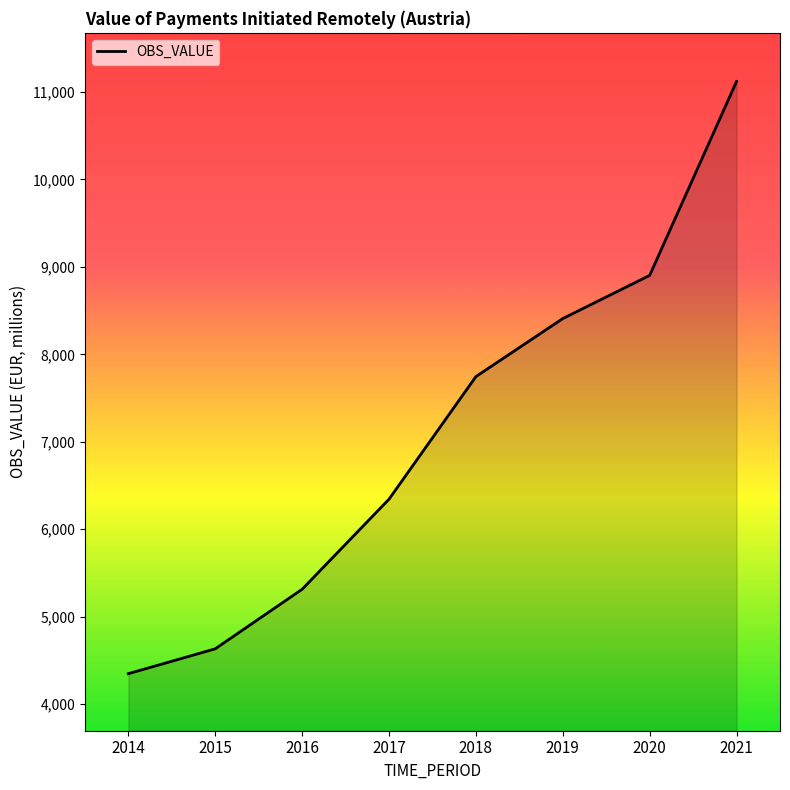

Reading left to right, list all the values displayed in this chart.

2014=4348.1	2015=4632.5	2016=5313.3	2017=6343.6	2018=7745.4	2019=8409.0	2020=8902.9	2021=11120.3